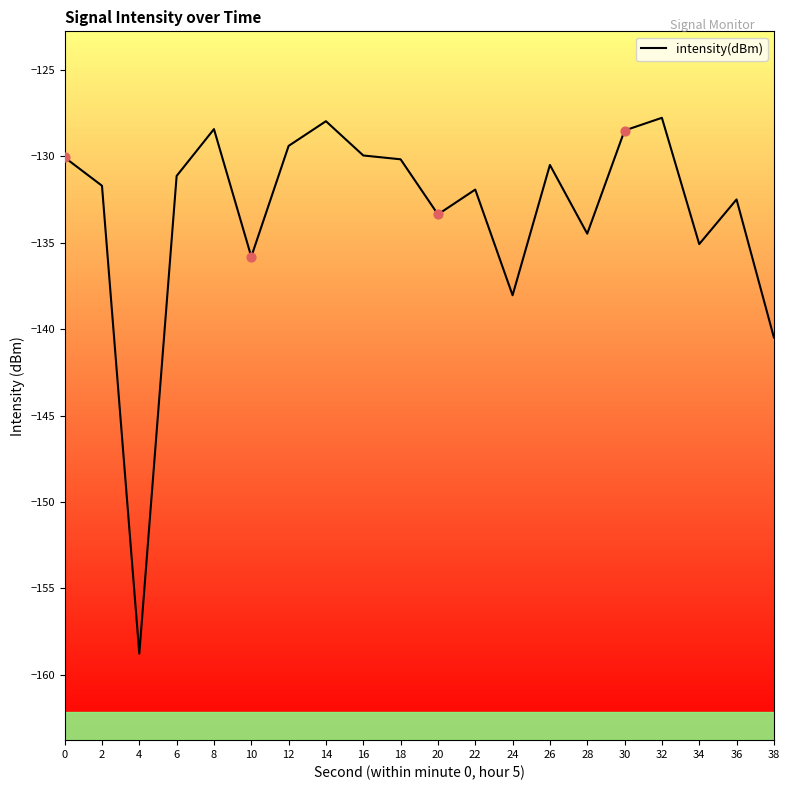

What is the change in value from 0 to 10?

-5.7